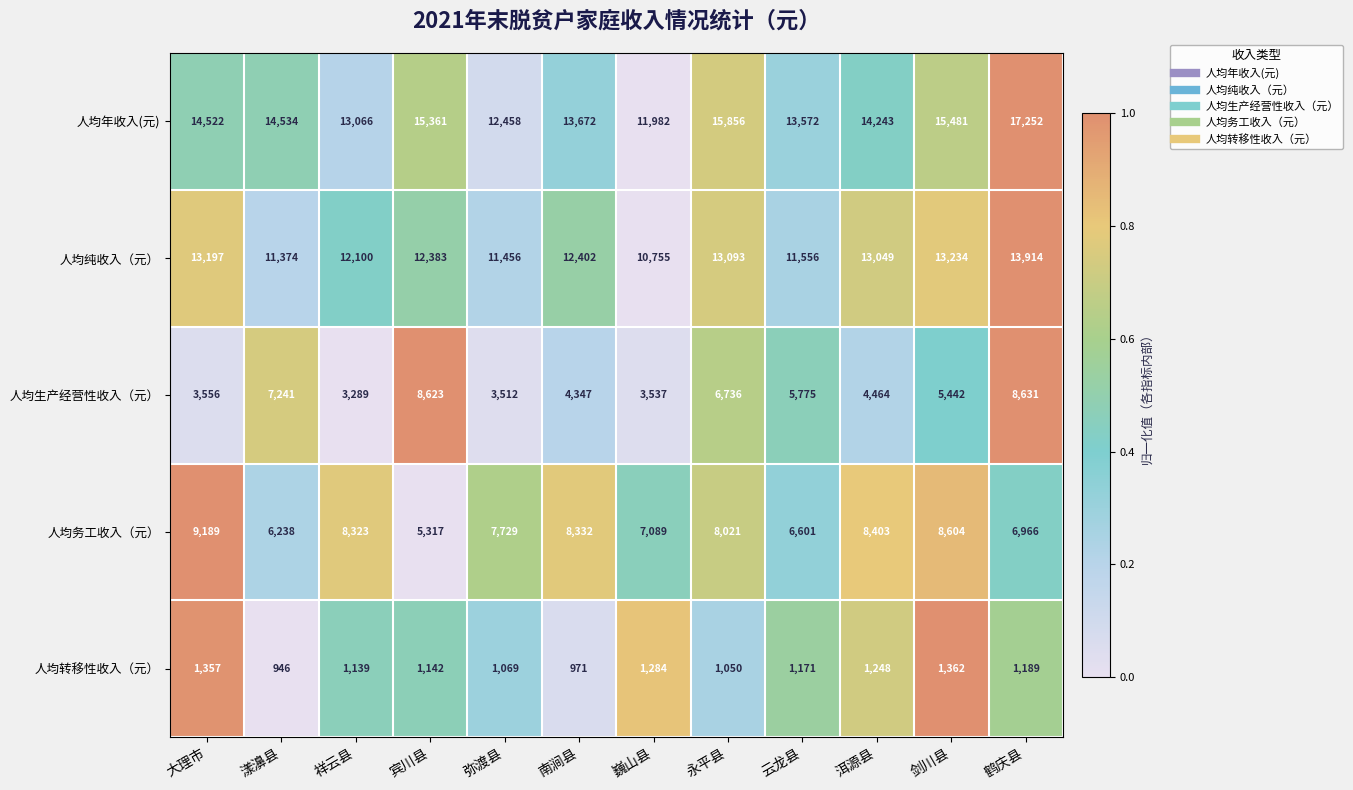

Where does the 人均纯收入（元） series first go above 12402?

大理市